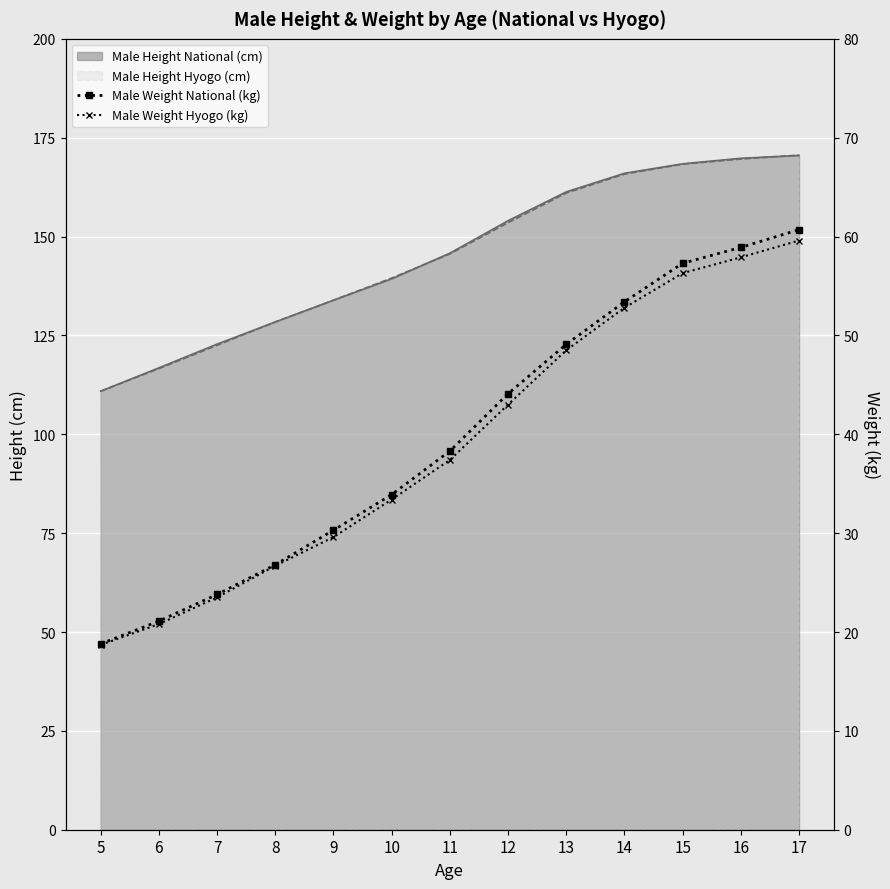

At which label is Male Weight Hyogo (kg) closest to 39?

11